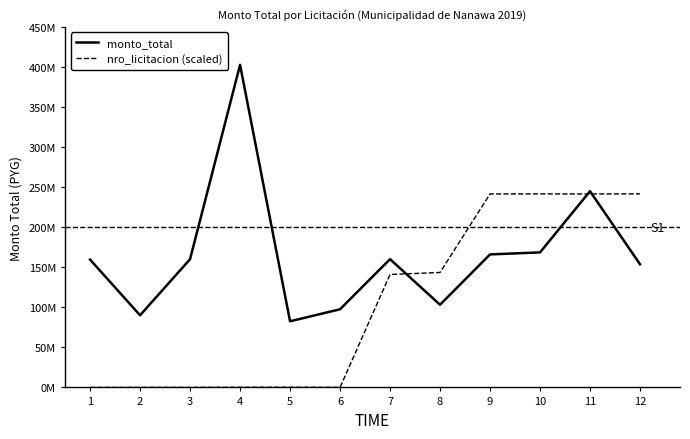

What is the sum of all monto_total values?

1987871153.0